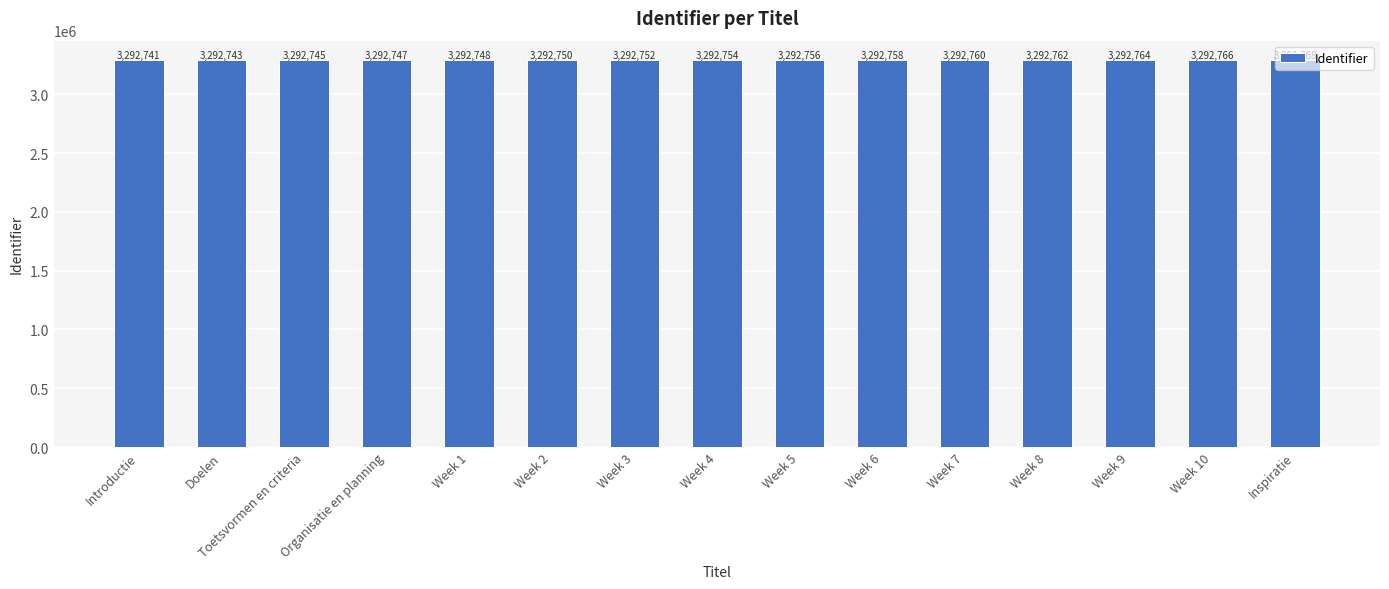

Rank the categories by value from highest to lowest.

Inspiratie, Week 10, Week 9, Week 8, Week 7, Week 6, Week 5, Week 4, Week 3, Week 2, Week 1, Organisatie en planning, Toetsvormen en criteria, Doelen, Introductie